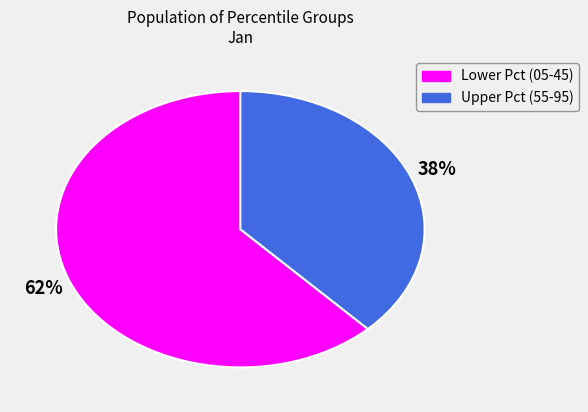

How many slices are in this pie chart?

2